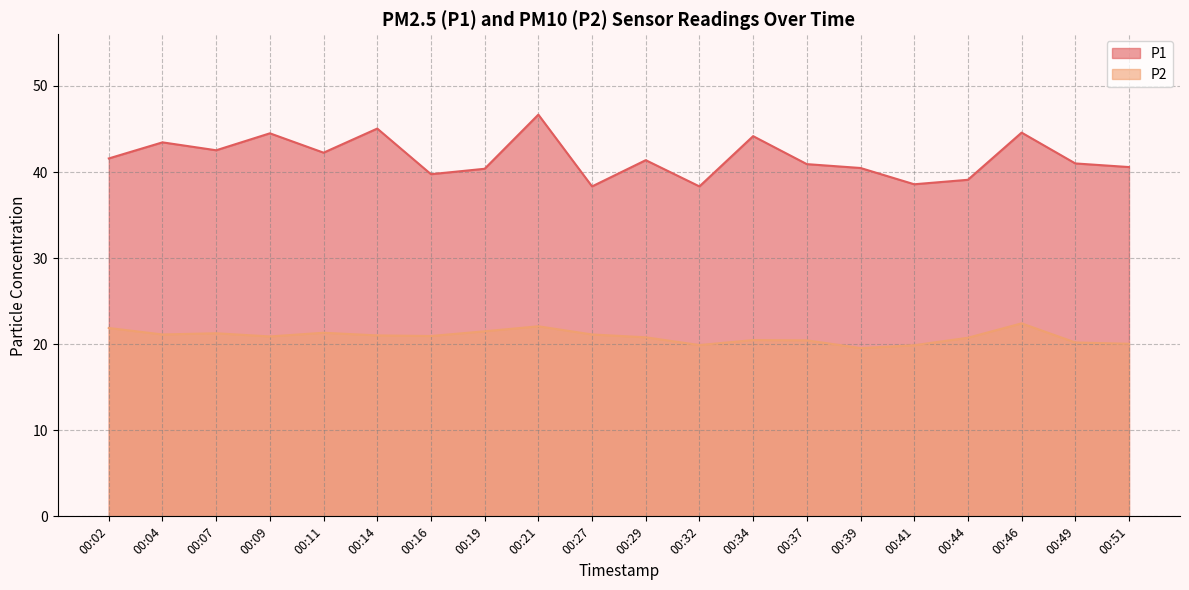

Which series has the largest total across all categories?

P1